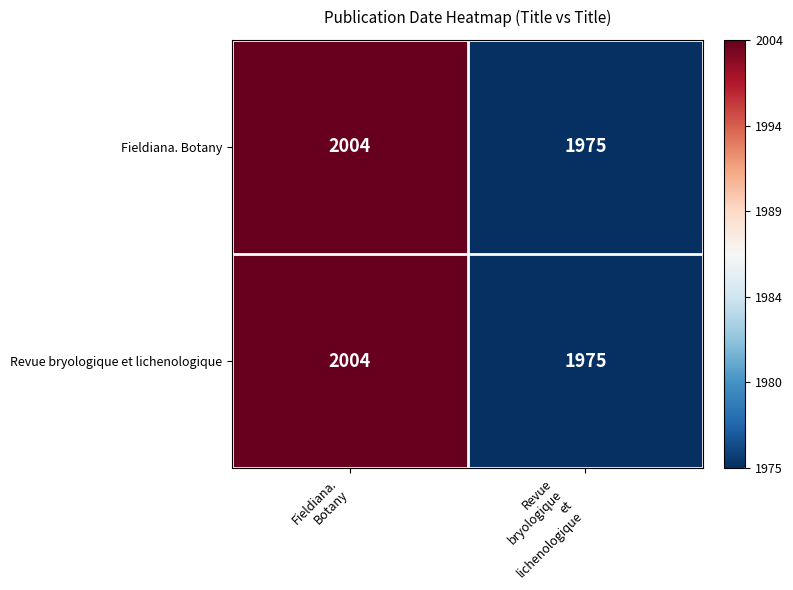

What is the sum of all Fieldiana. Botany values?

3979